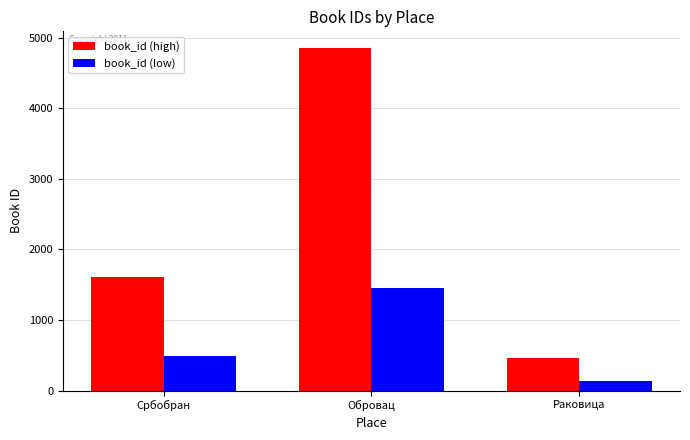

What is the label of the 3rd bar from the left?

Раковица